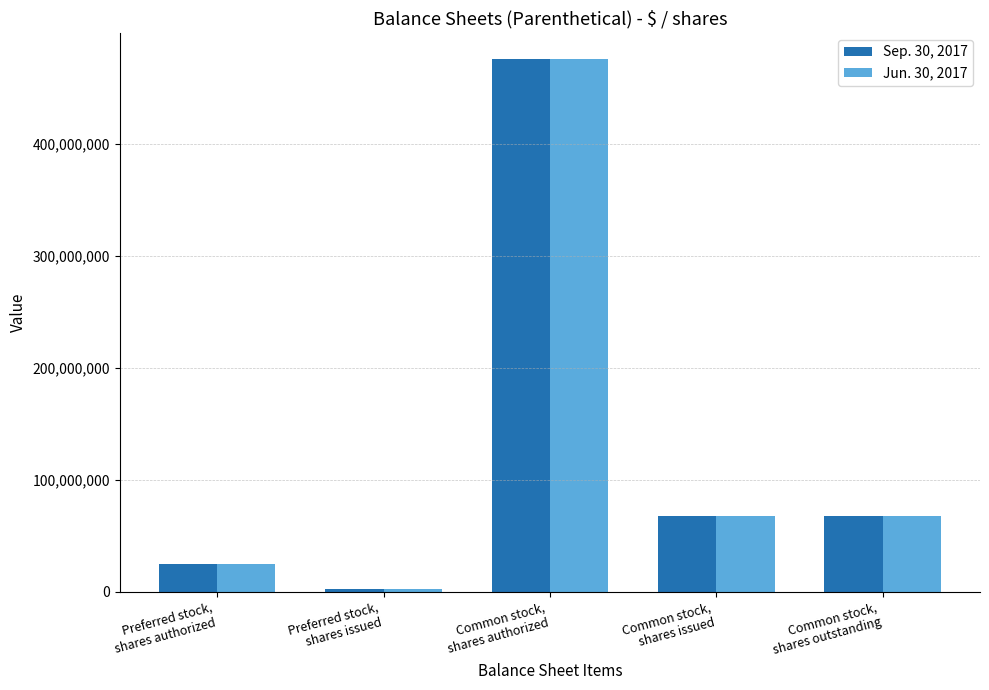

What value does the Sep. 30, 2017 series have at Common stock,
shares outstanding?

67373008